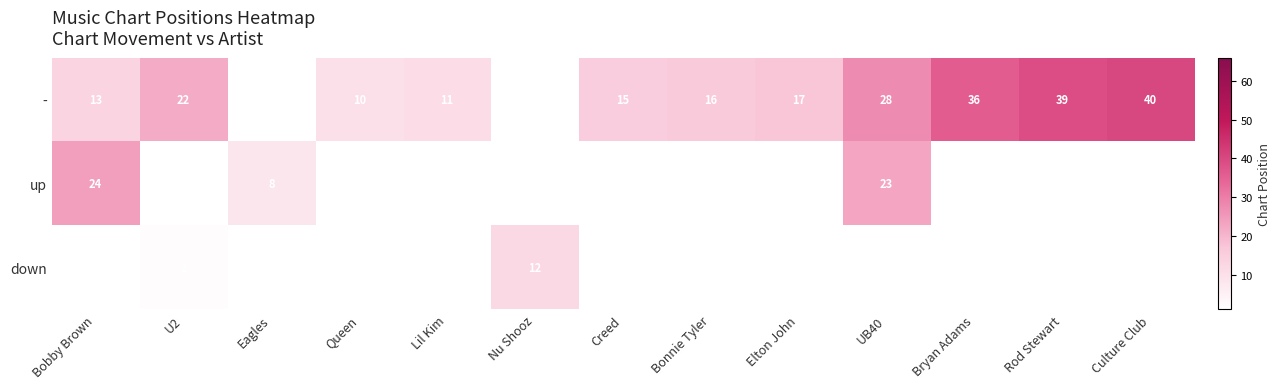

Between Bonnie Tyler and Bobby Brown, which is larger?

Bonnie Tyler